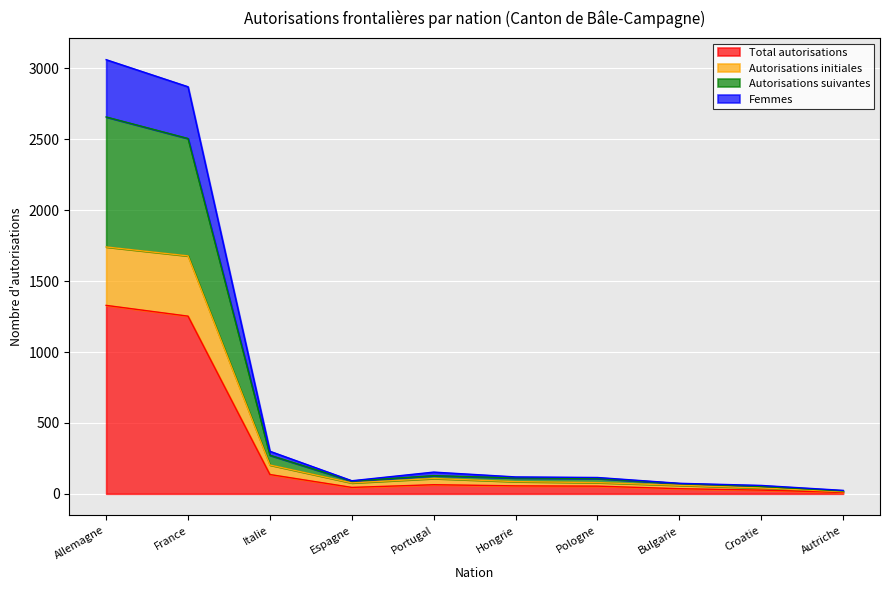

What position from the left is Espagne?

4